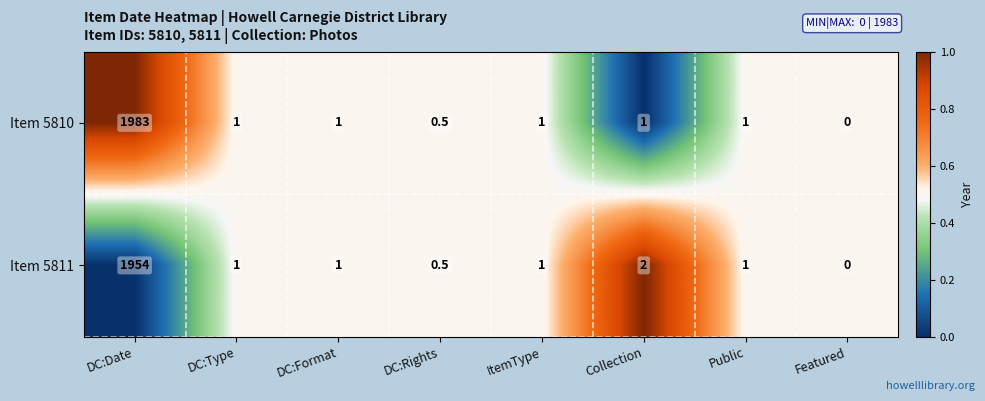

Which series has the largest range (max minus min)?

Item 5810